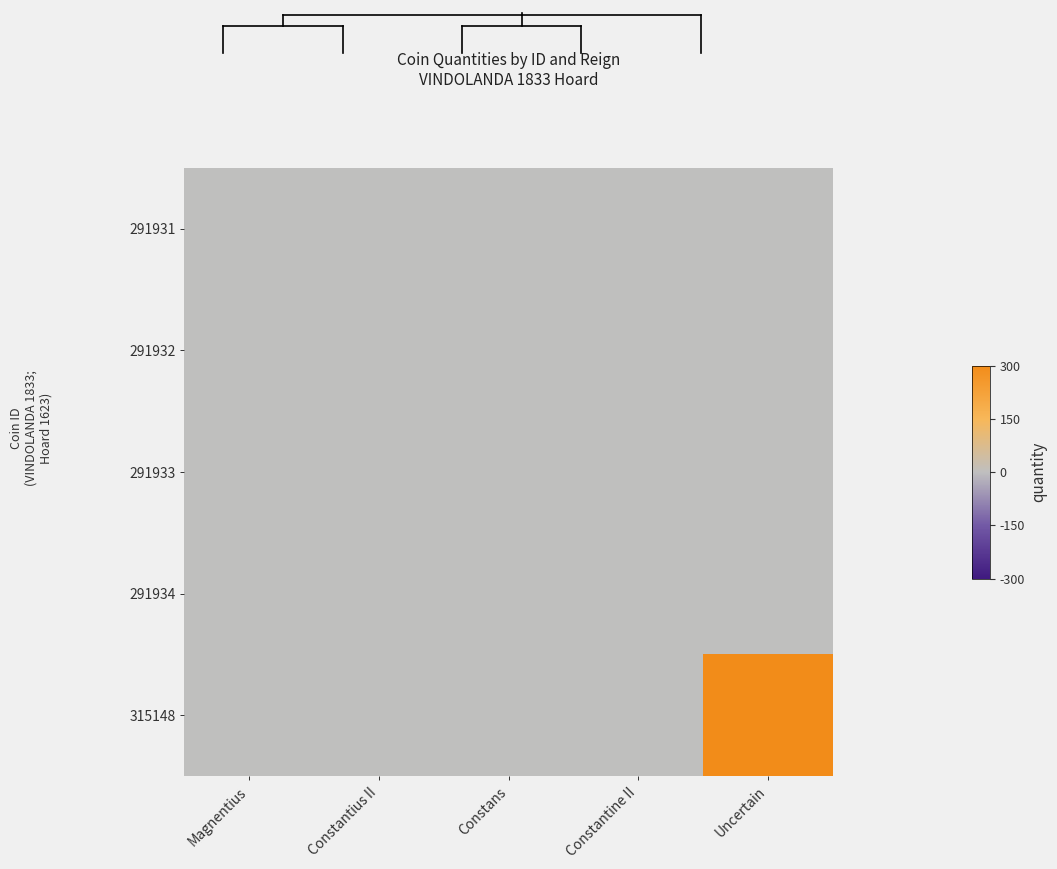

At Constantius II, list the series in order from smallest to largest.

291931, 291932, 291933, 291934, 315148